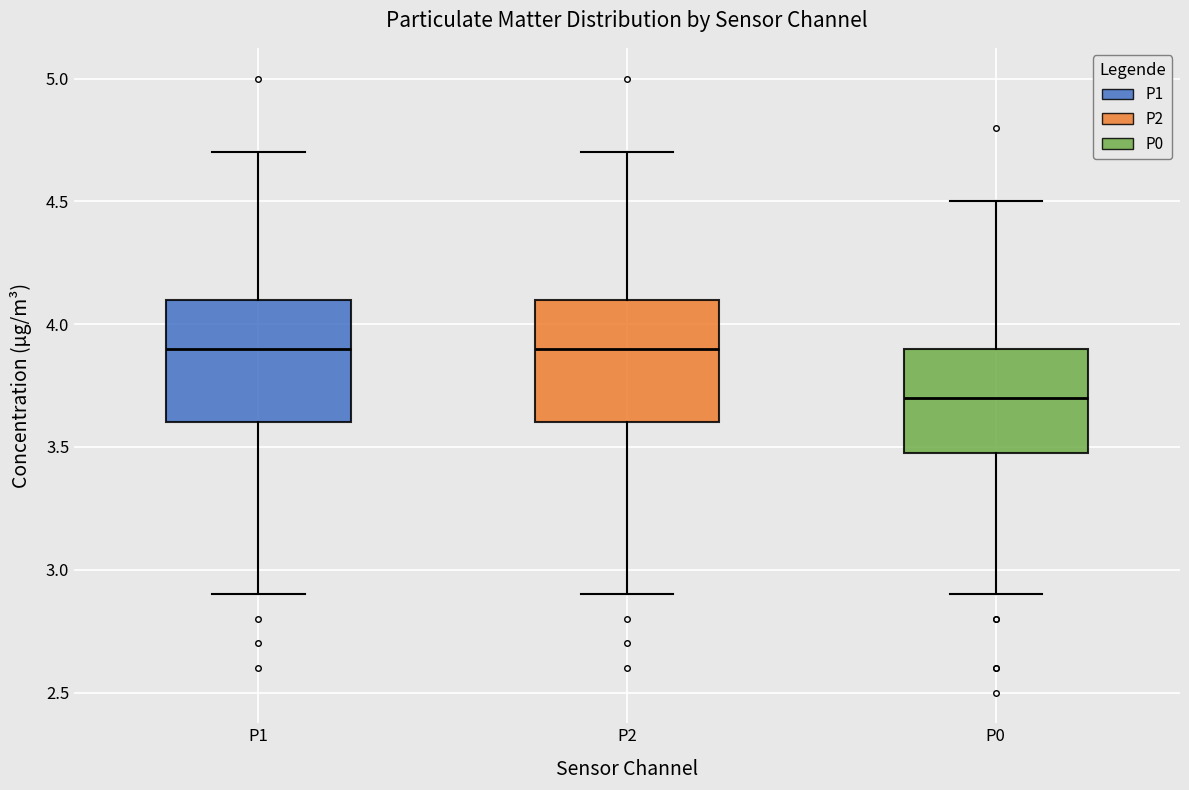

Reading left to right, read every box against the y-axis: the position of its median line, the range the box covers, and the ends of its whiskers. The values are not printed on the chart, so give them approximately, as read against the axis.

P1: median 3.9, box 3.6 to 4.1, whiskers 2.9 to 4.7
P2: median 3.9, box 3.6 to 4.1, whiskers 2.9 to 4.7
P0: median 3.7, box 3.5 to 3.9, whiskers 2.9 to 4.5